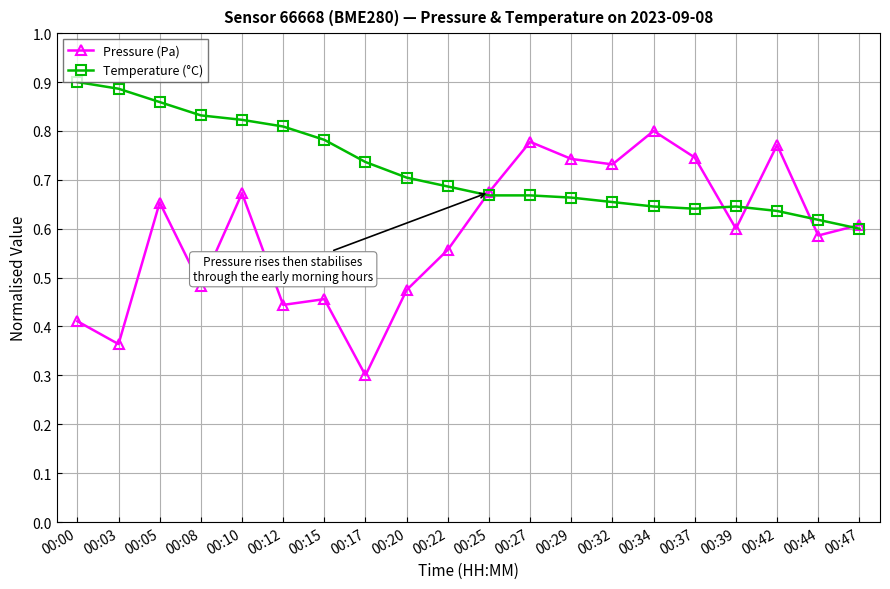

What is the difference between the Temperature (°C) values at 00:20 and 00:42?

0.1